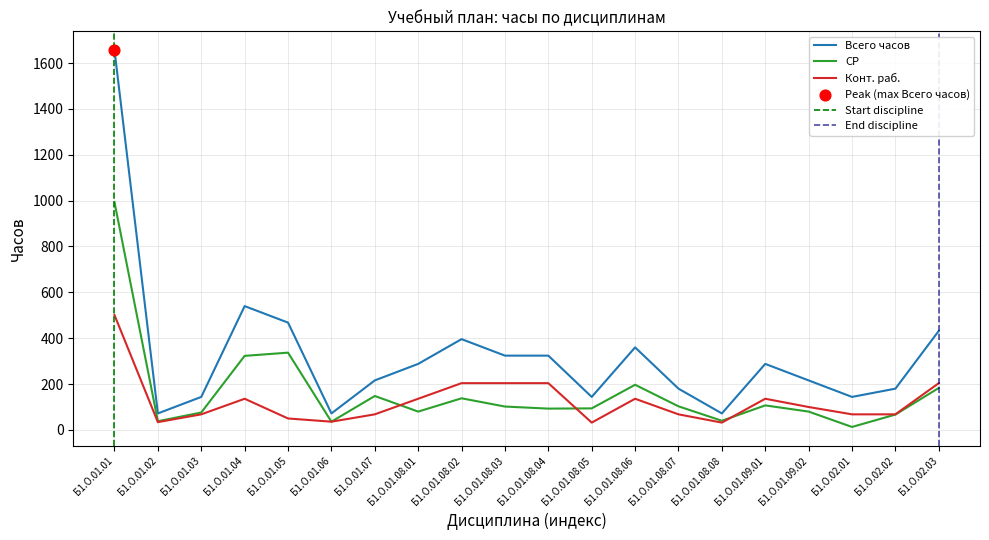

Which series contains the lowest Y value?

СР